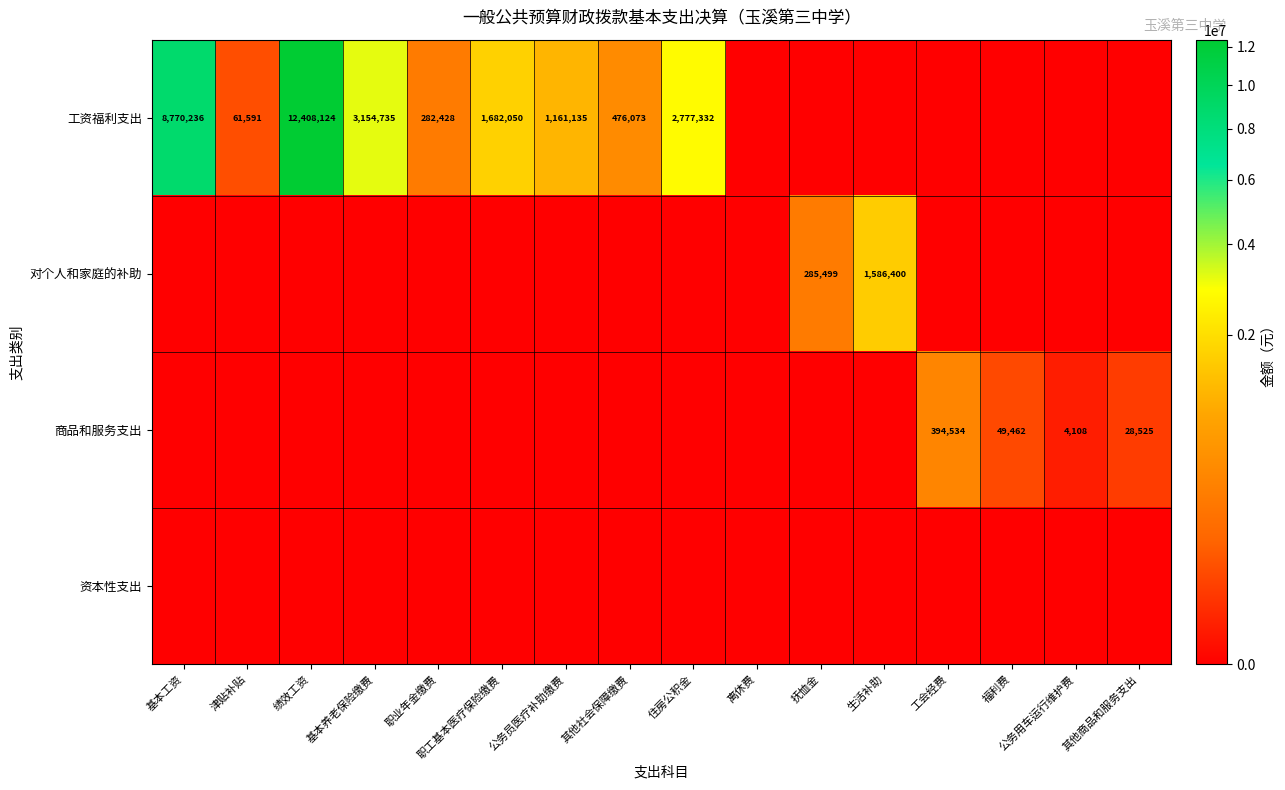

What is the sum of the 工资福利支出 values at 基本养老保险缴费 and 公务员医疗补助缴费?

4315870